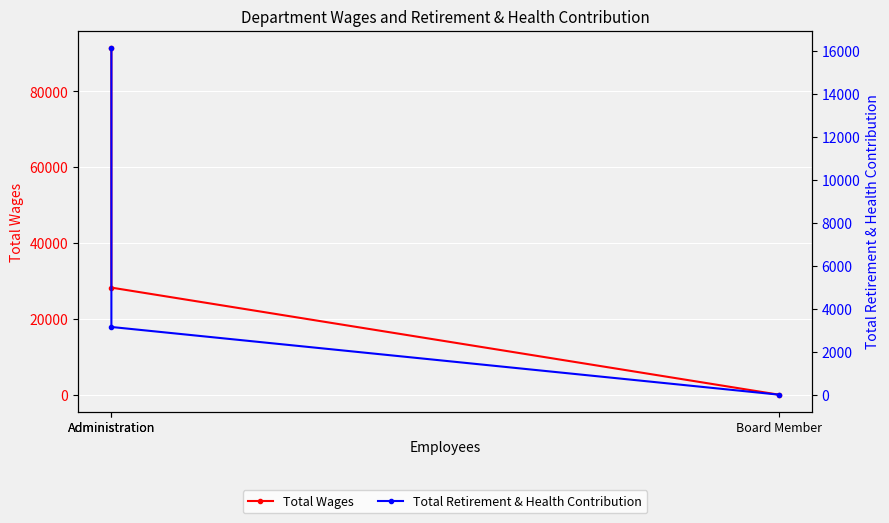

Is this an area chart (filled region under the line)?

No